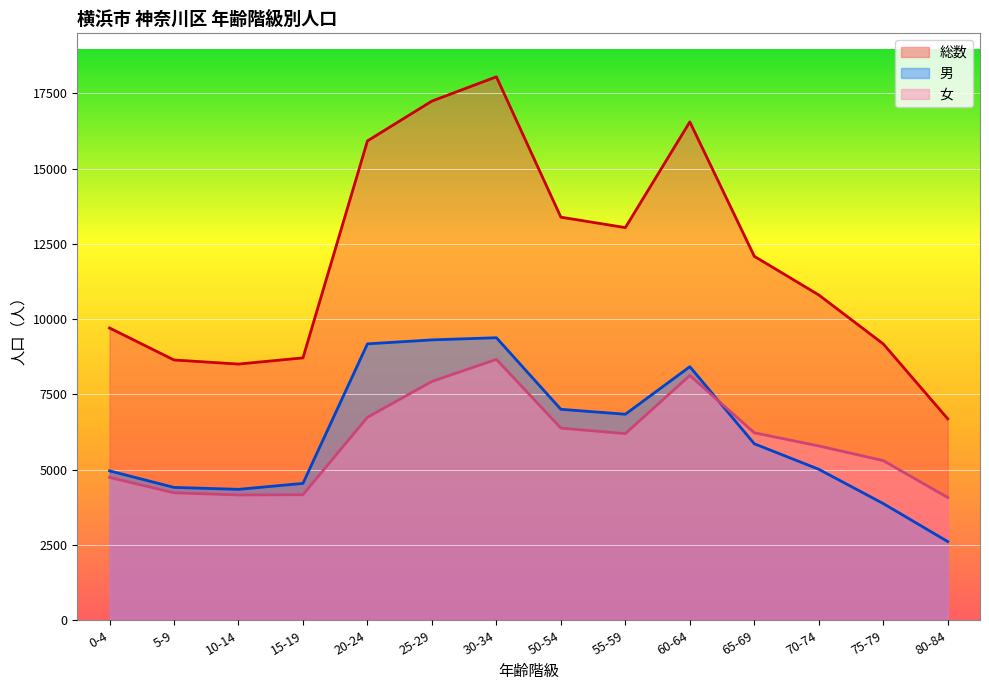

Reading left to right, transcribe all the data shown in this chart.

総数: 9709	8646	8510	8716	15922	17245	18051	13389	13043	16554	12089	10805	9179	6691
男: 4963	4413	4349	4546	9181	9313	9385	7007	6844	8423	5862	5015	3876	2614
女: 4746	4233	4161	4170	6741	7932	8666	6382	6199	8131	6227	5790	5303	4077